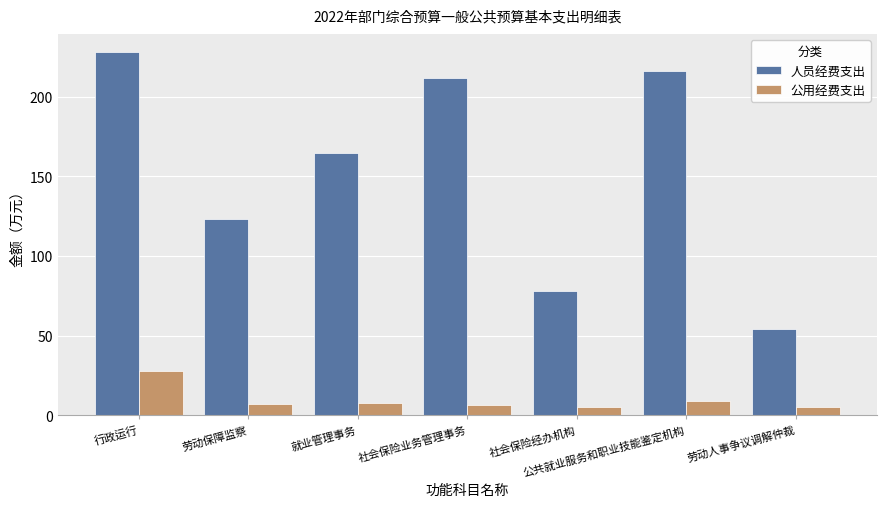

What is the lowest value of the 人员经费支出 series?

54.4